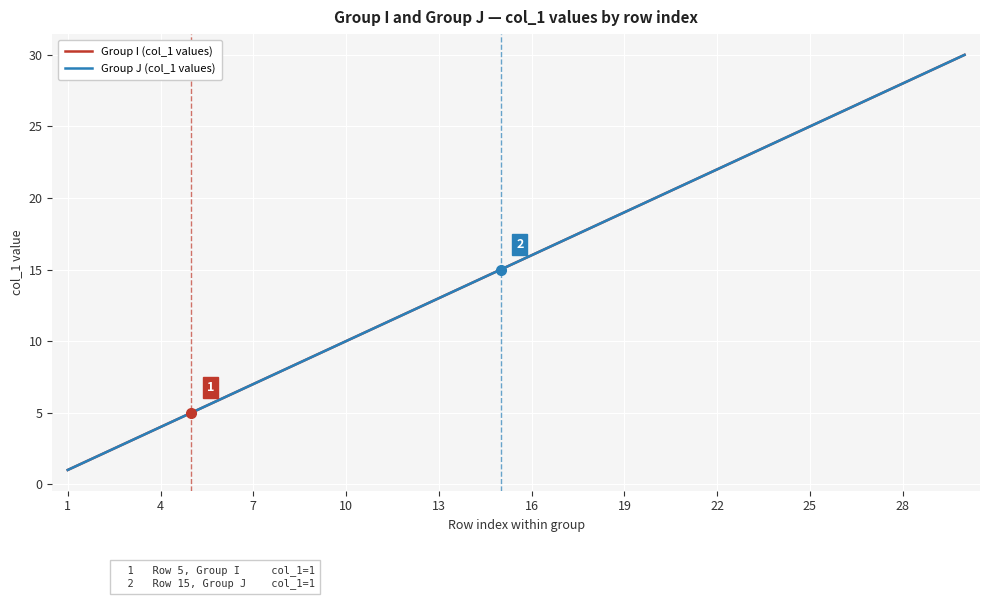

At which category is the sum across all series the highest?

29